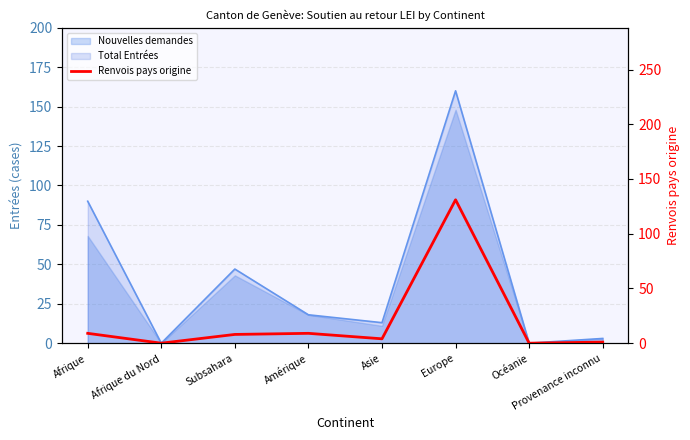

What is the sum of all values?

162